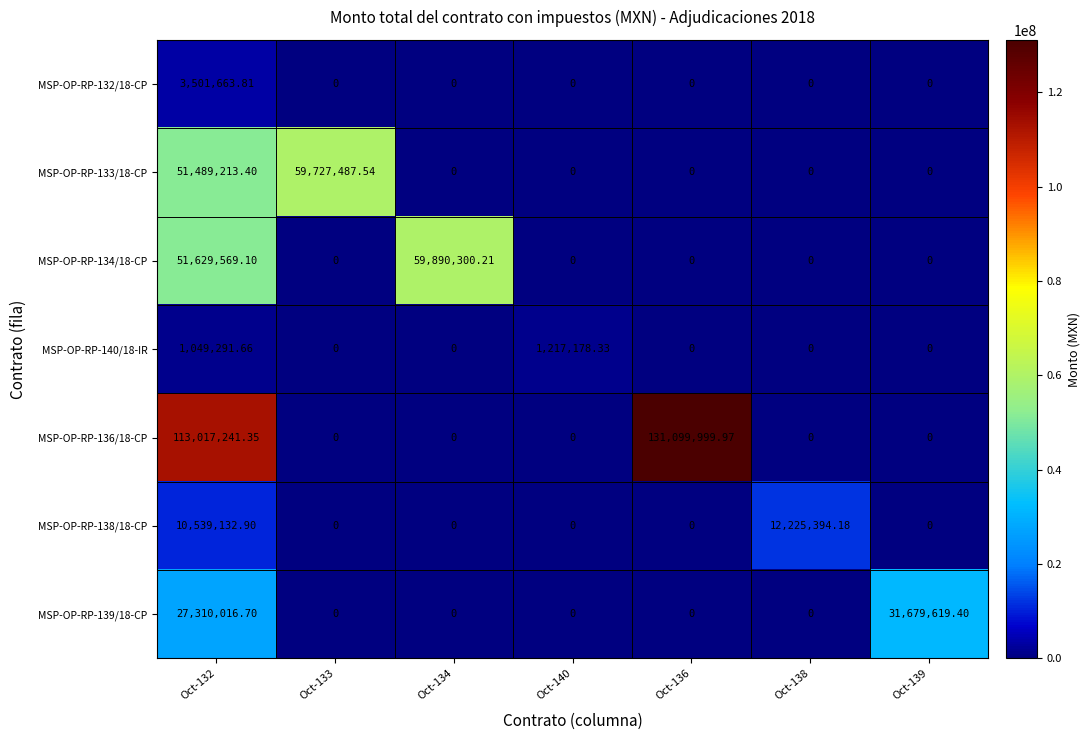

What is the total value across all series at Oct-134?

59890300.2